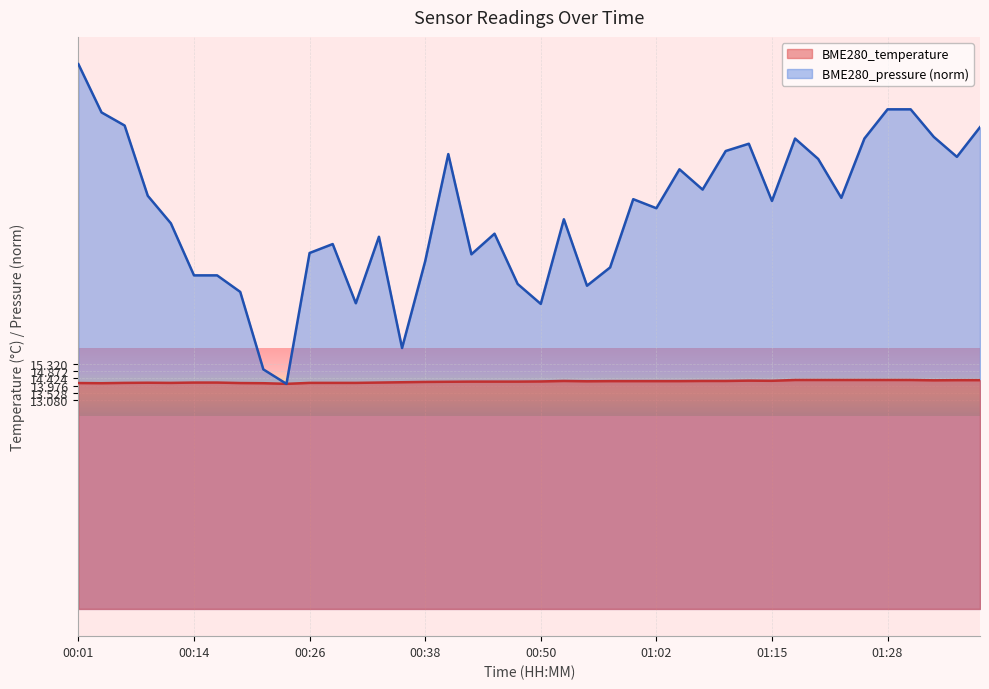

At how many categories does at least one series exceed 22?

28